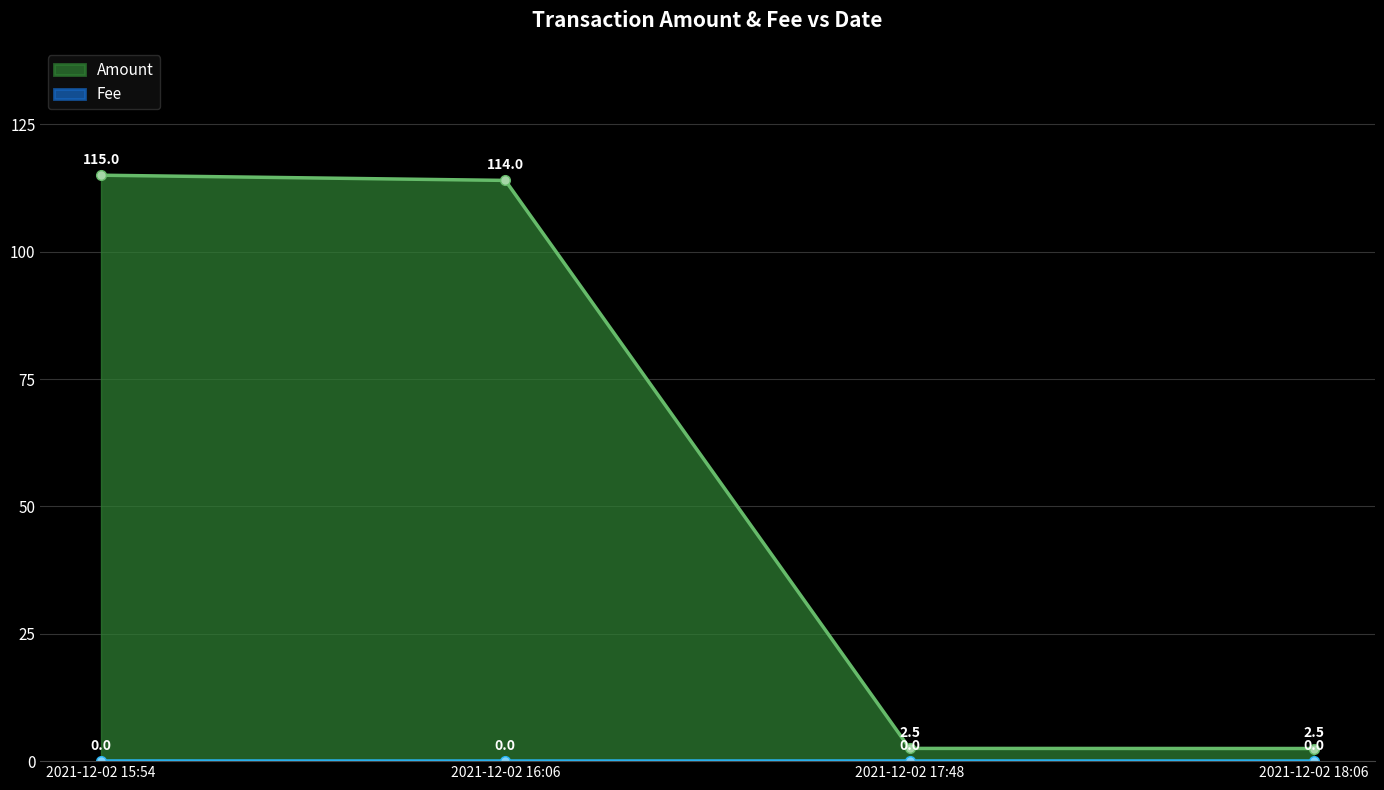

Which series has the largest range (max minus min)?

Amount